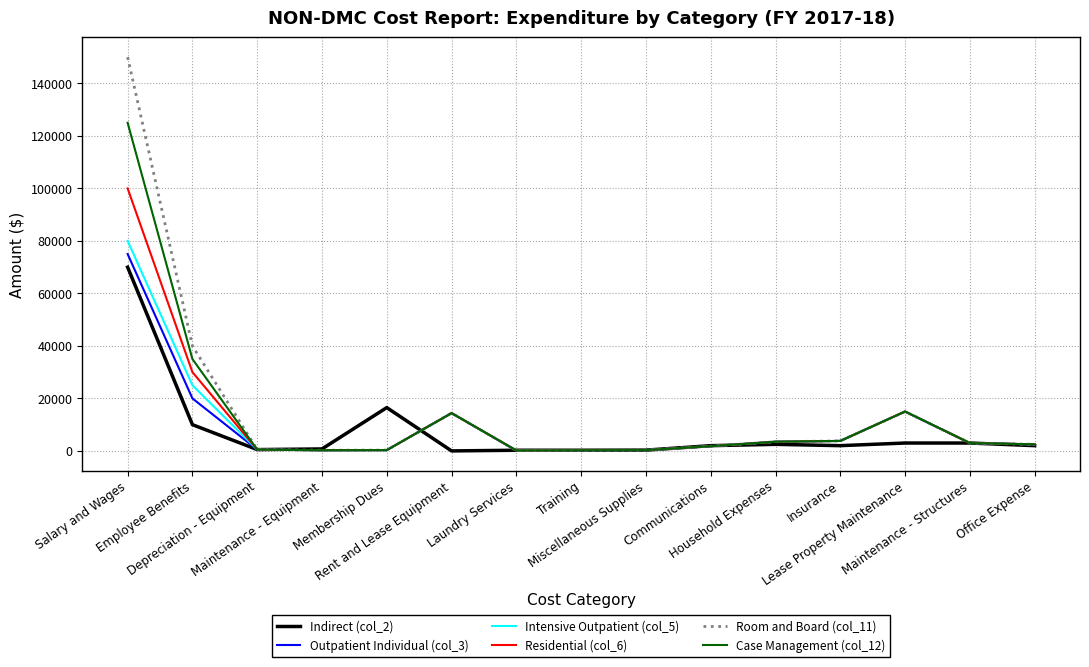

Which series has the largest total across all categories?

Room and Board (col_11)